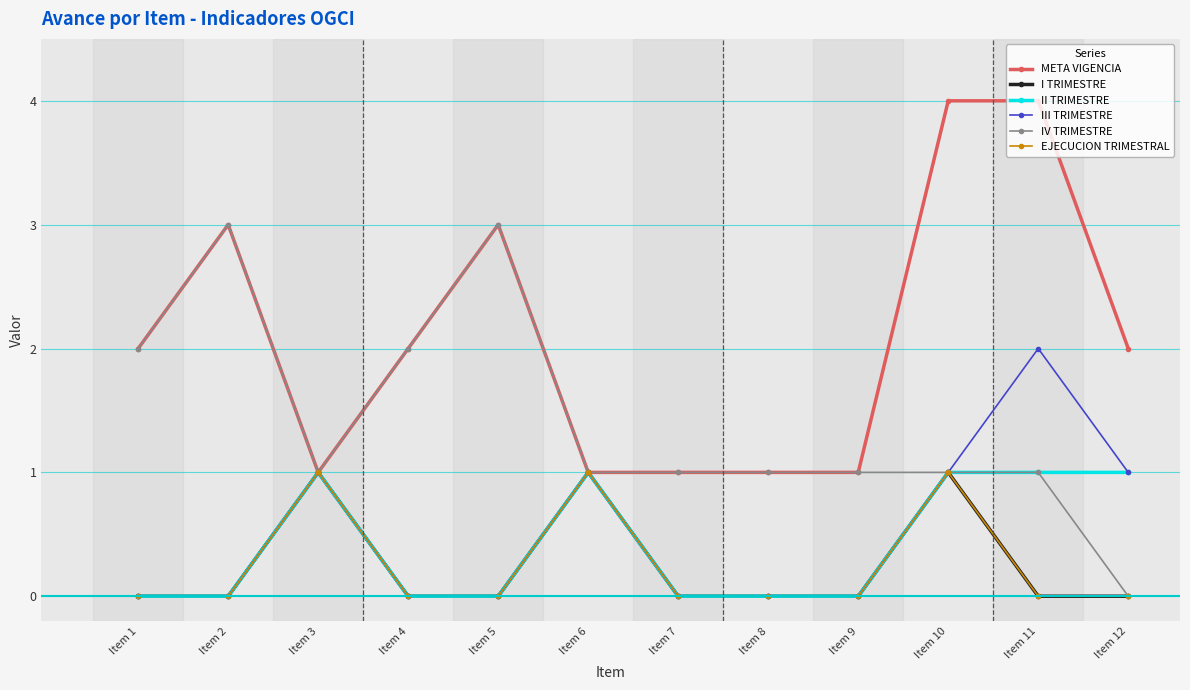

True or false: META VIGENCIA and EJECUCION TRIMESTRAL cross at least once.

False